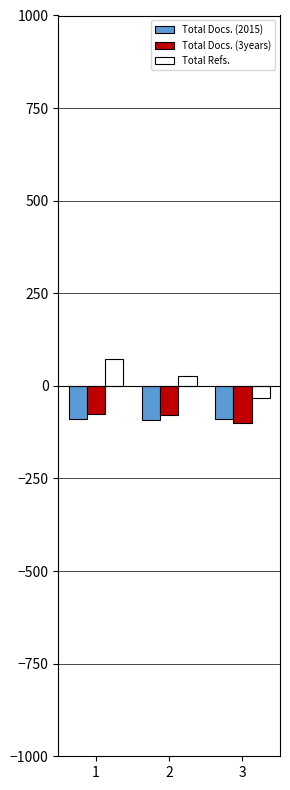

What is the maximum value for Total Docs. (2015)?

-90